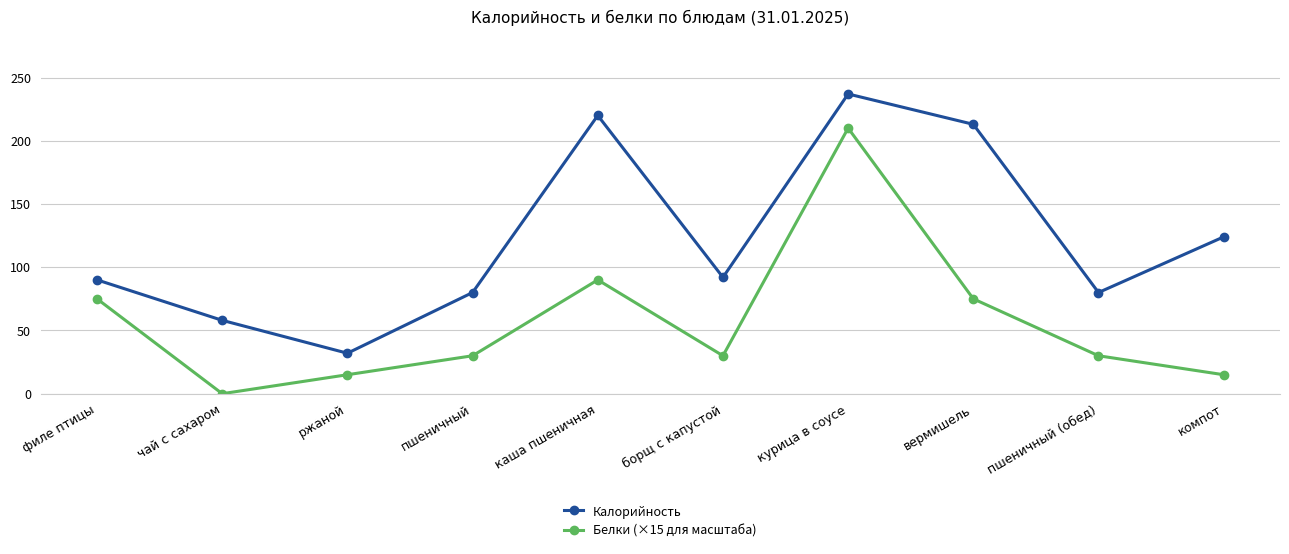

What is the label of the 5th point from the left?

каша пшеничная